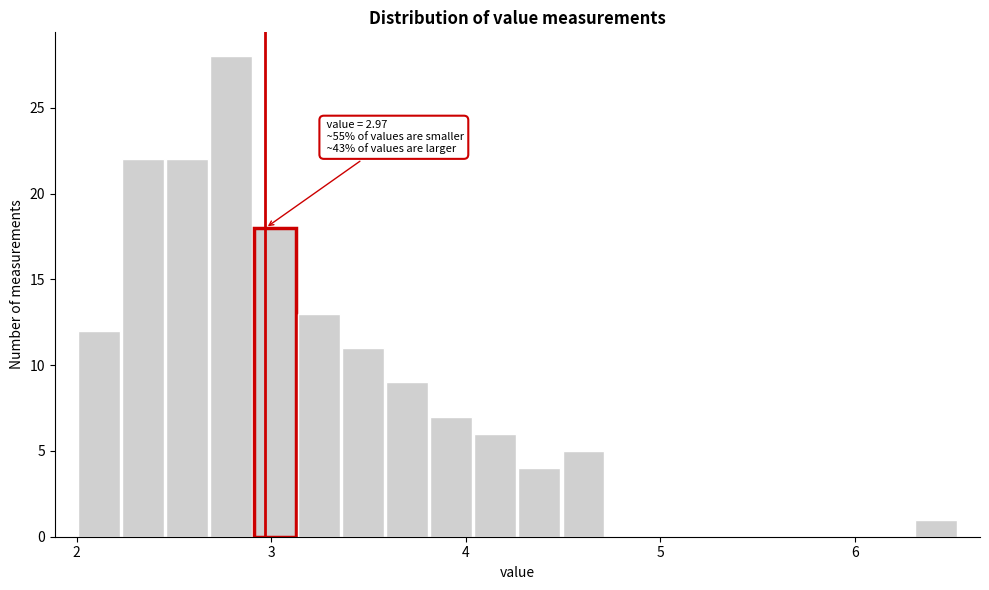

Around what value on the x-axis is the tallest bar? Give the approximate position of its centre, as read against the axis.

2.8